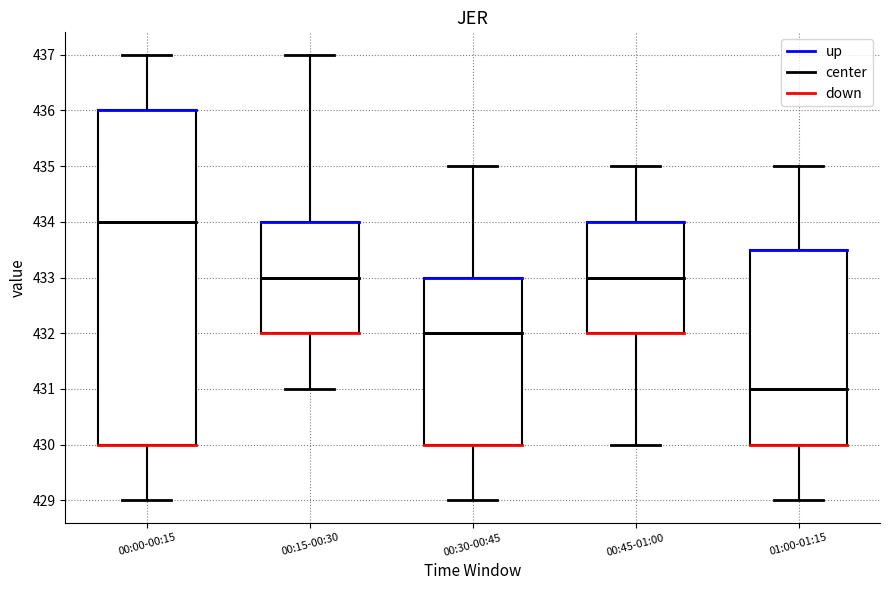

Comparing the boxes themselves (not the whiskers), which one is the tallest?

00:00-00:15